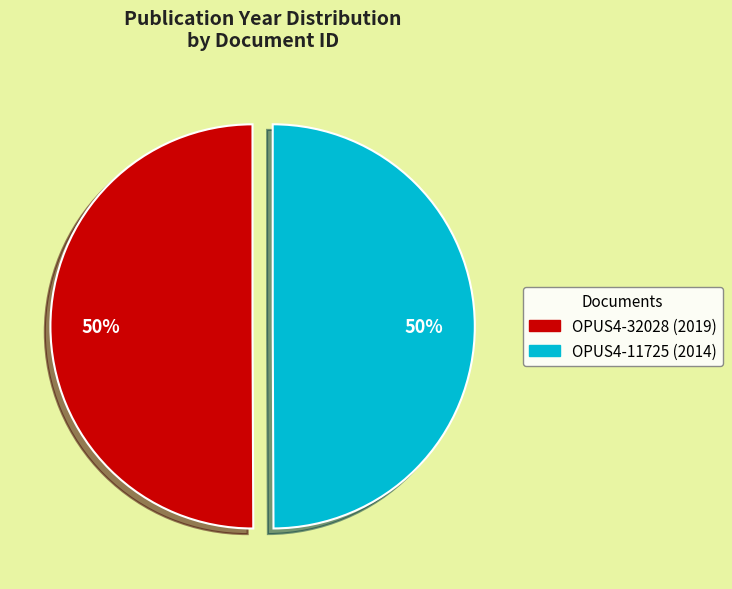

To the nearest percent, what is the average slice percentage?

50%